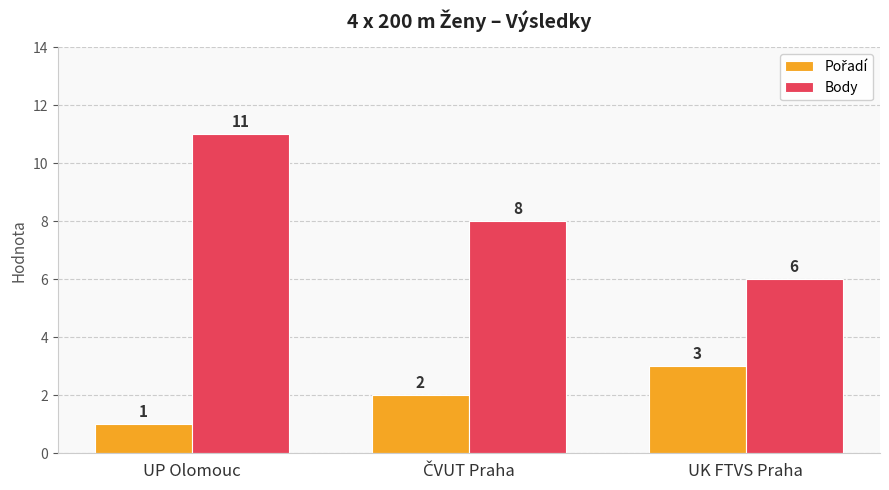

What is the minimum value for Body?

6